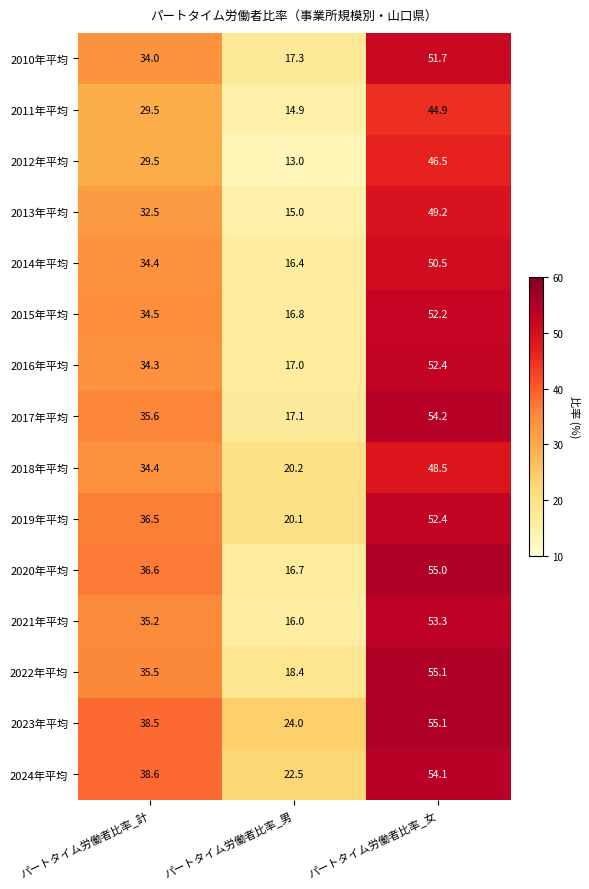

What is the minimum value for 2023年平均?

24.0